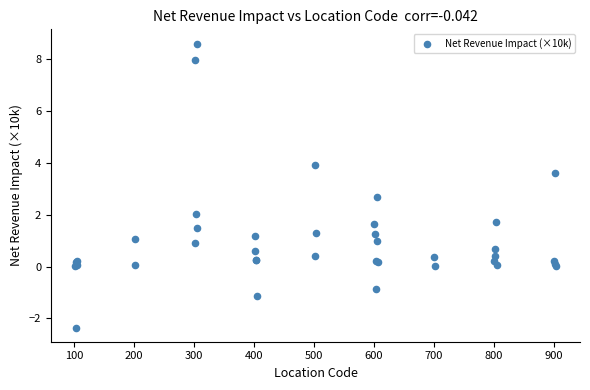

What Y value in the scatter plot is closest to 3?

2.7